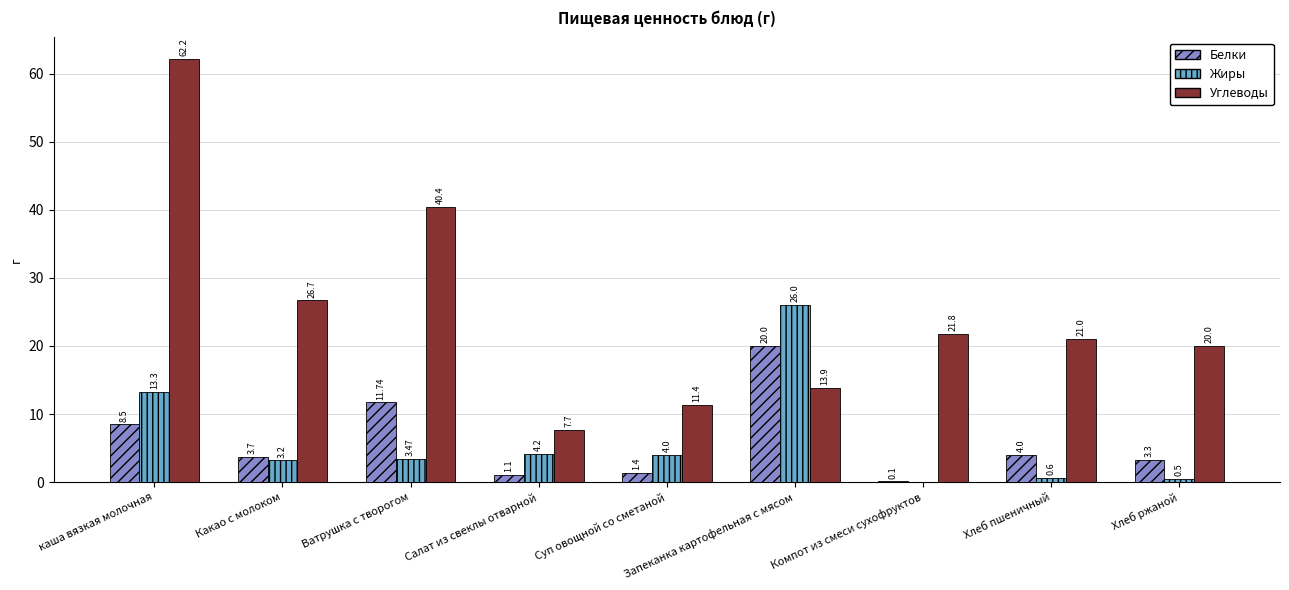

What are all the series names shown in the legend?

Белки, Жиры, Углеводы